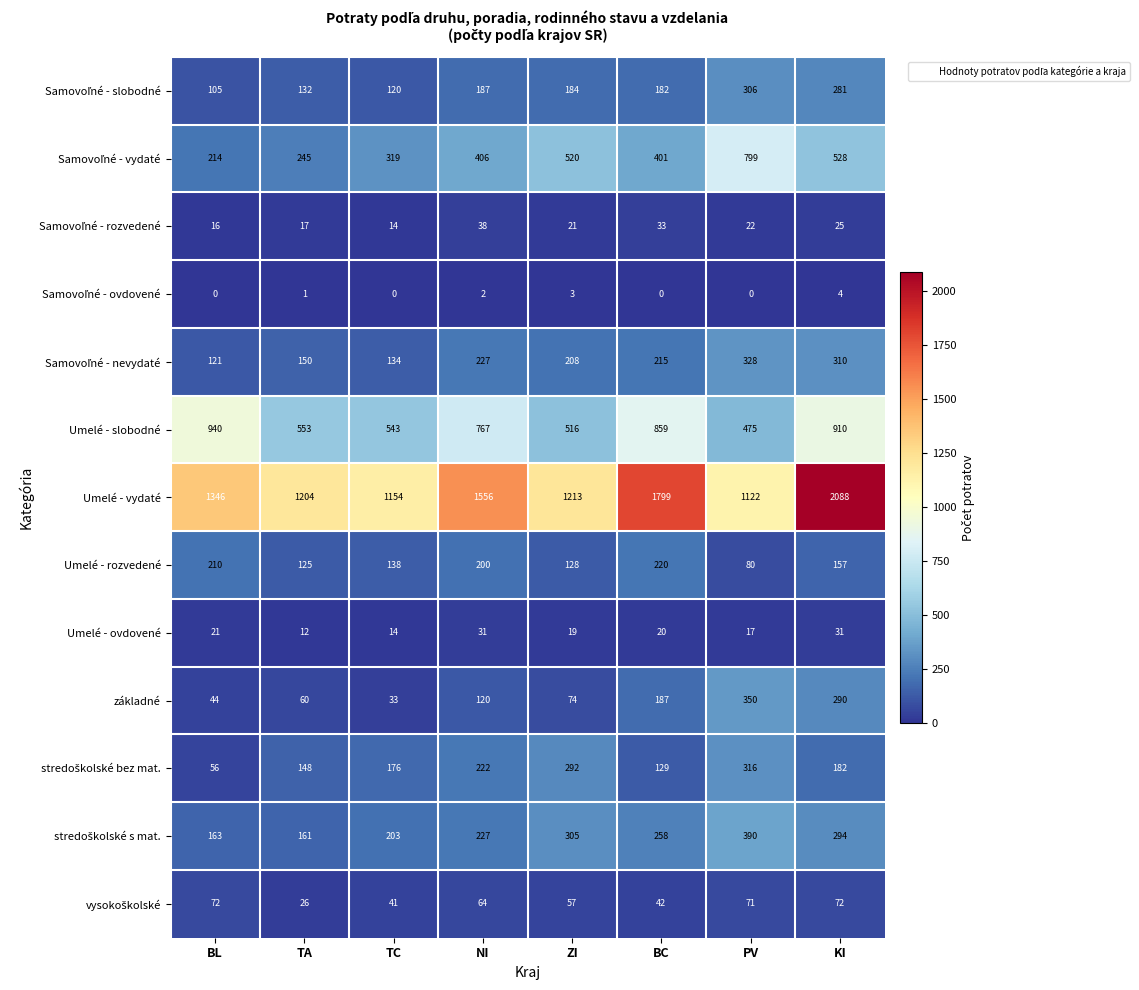

What is the difference between the maximum and minimum values in the základné series?

317